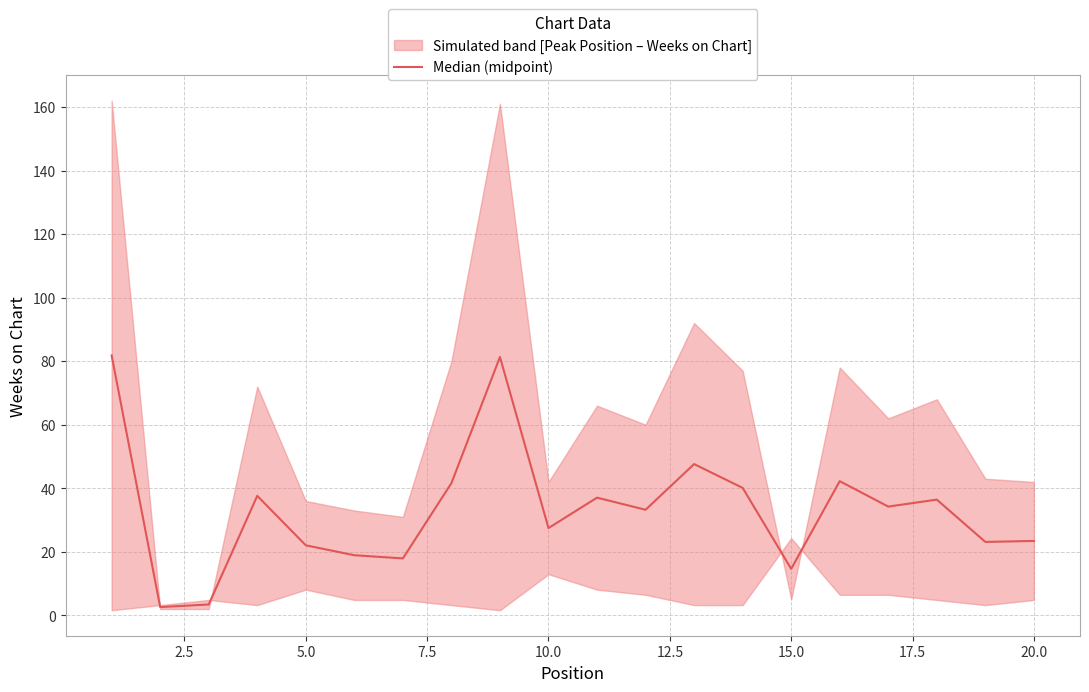

Count the number of data series in this chart.

1